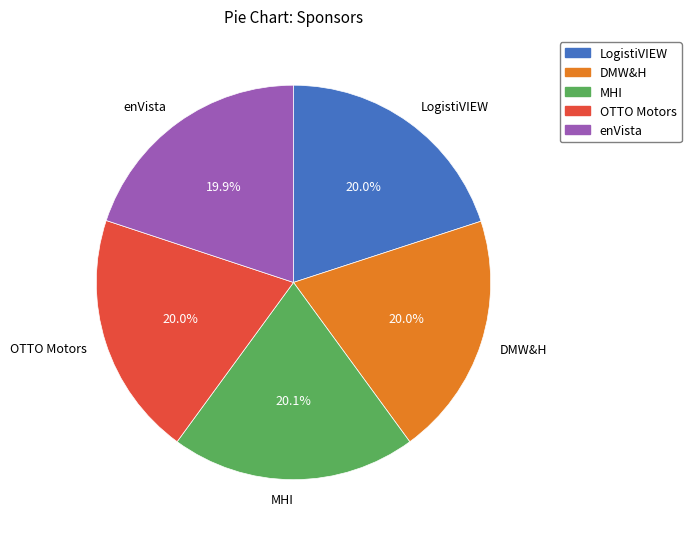

Is it true that DMW&H is 20% of the pie?

True